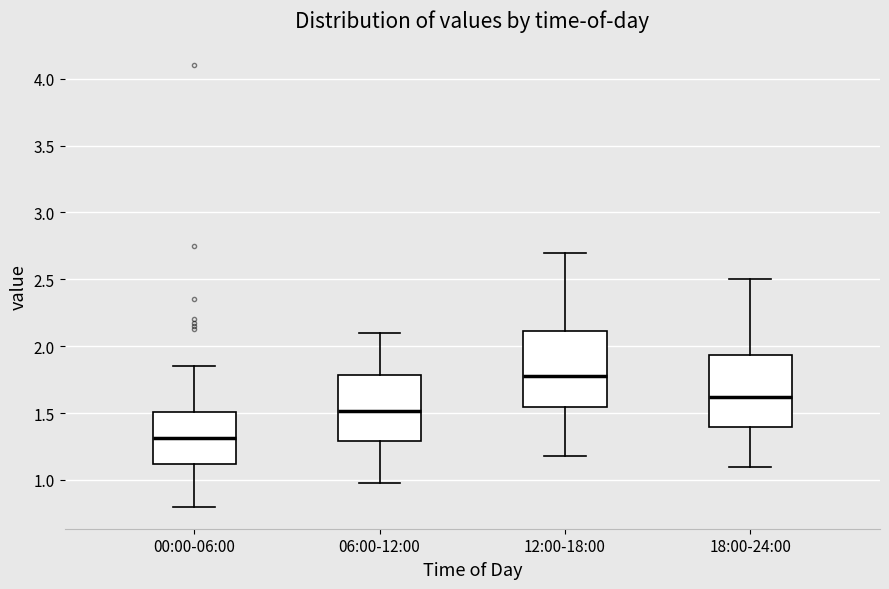

Where does the lower whisker of the box for 12:00-18:00 end on the y-axis? The values are not printed on the chart, so give them approximately, as read against the axis.

1.20